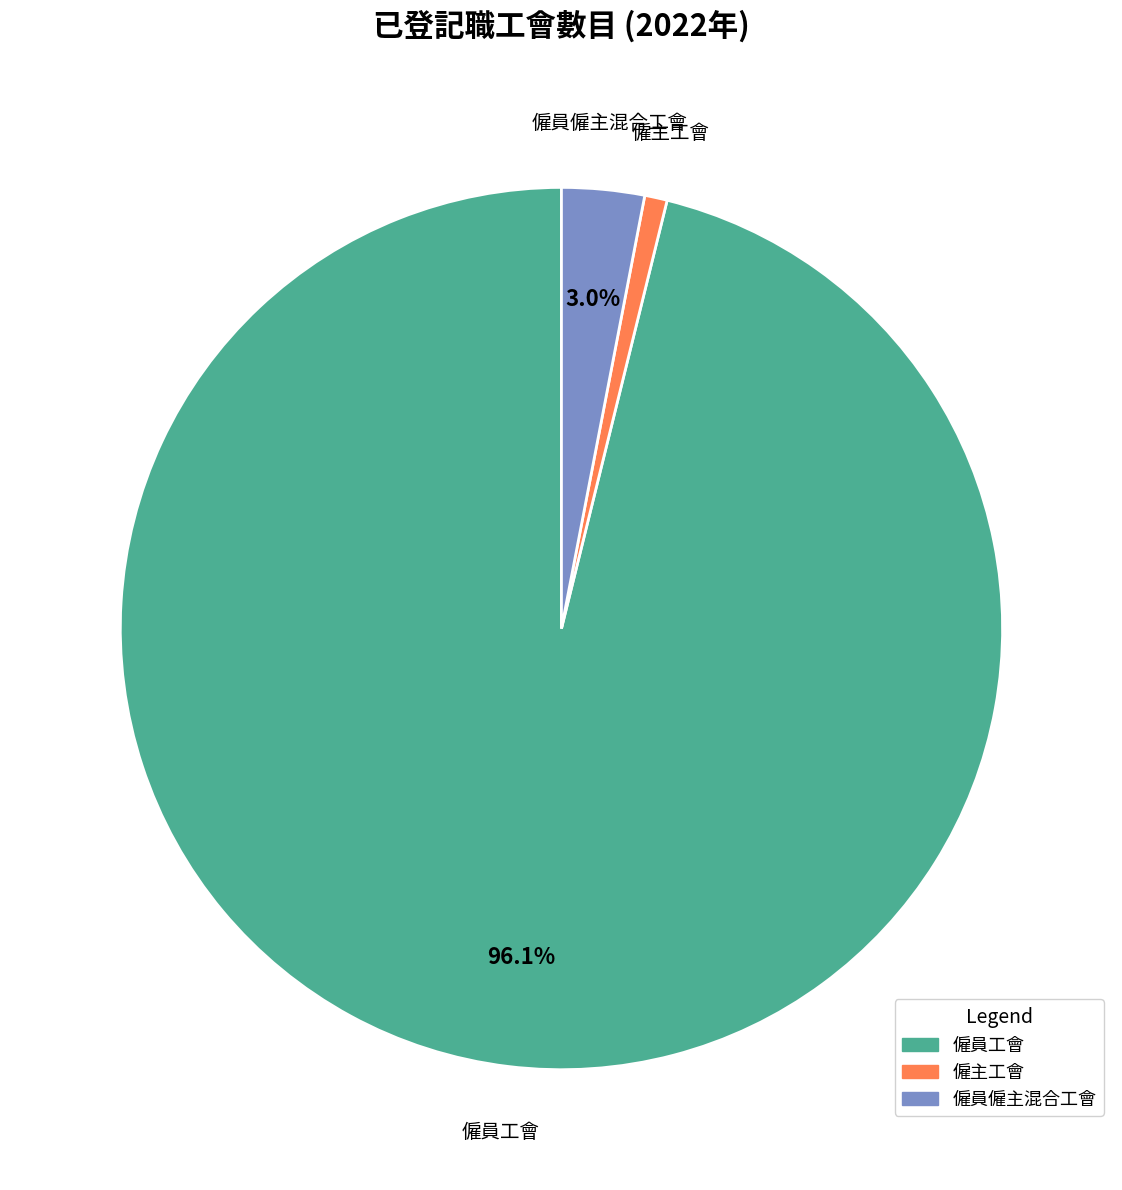

Is the sum of 僱員工會 and 僱主工會 greater than half?

Yes